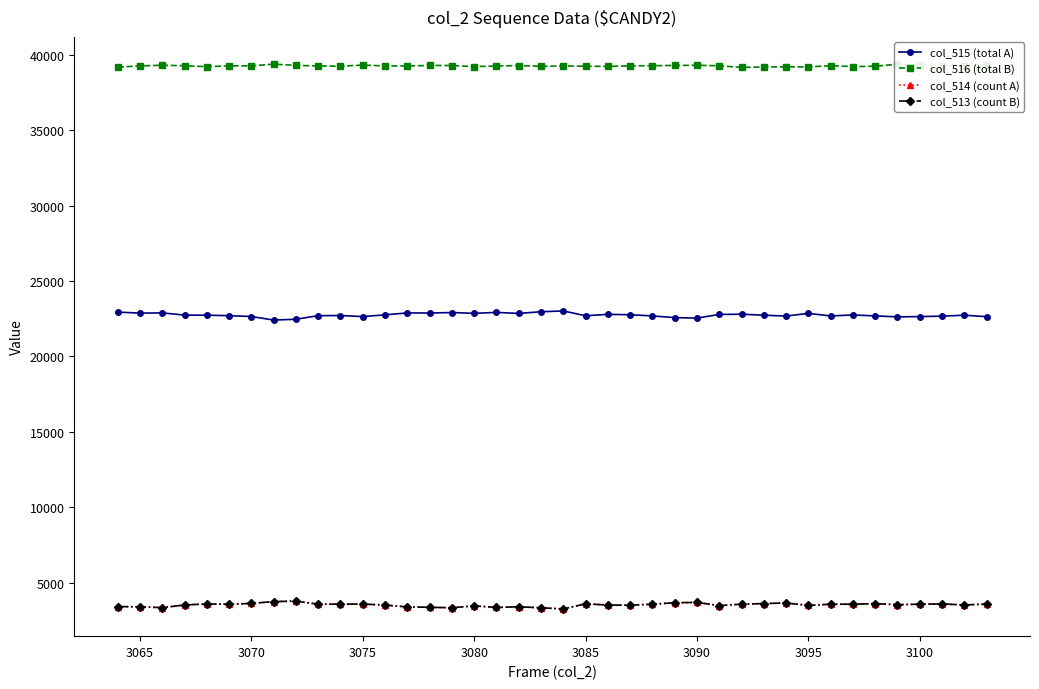

What is the value of the col_515 (total A) point at the 19th from the left?

22851